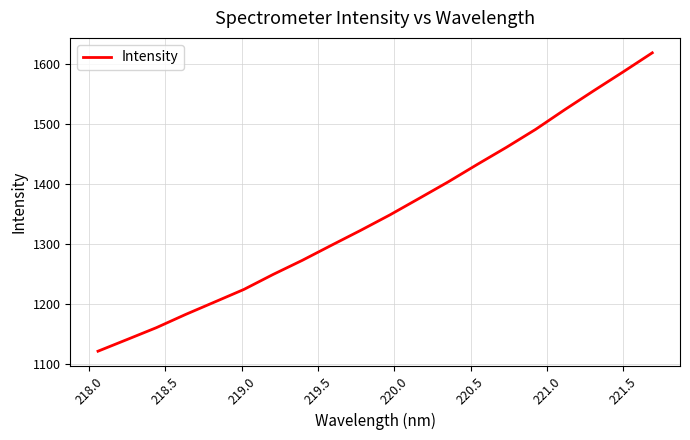

What is the maximum value shown in the chart?

1618.6